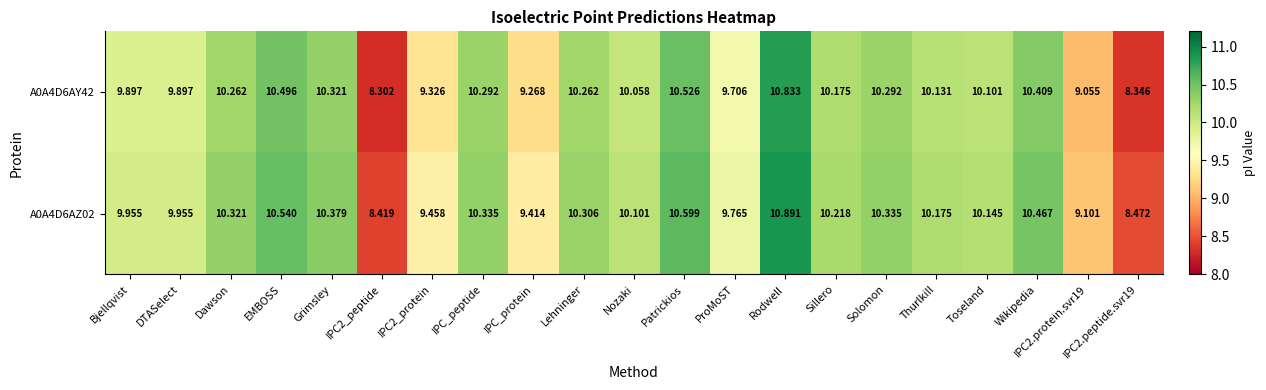

Is the value of A0A4D6AZ02 at Sillero greater than the value of A0A4D6AY42 at IPC2_protein?

Yes